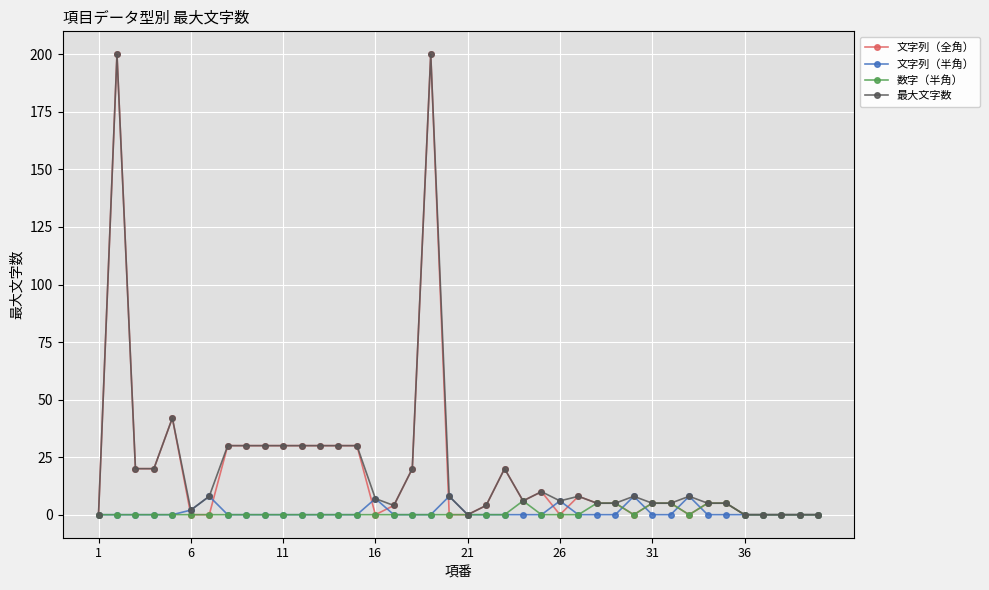

Reading right to left, what are all the values shown in this chart?

文字列（全角）: 0	0	0	0	0	5	5	0	5	5	0	5	5	8	0	10	6	20	4	0	0	200	20	4	0	30	30	30	30	30	30	30	30	0	0	42	20	20	200	0
文字列（半角）: 0	0	0	0	0	0	0	8	0	0	8	0	0	0	6	0	0	0	0	0	8	0	0	0	7	0	0	0	0	0	0	0	0	8	2	0	0	0	0	0
数字（半角）: 0	0	0	0	0	5	5	0	5	5	0	5	5	0	0	0	6	0	0	0	0	0	0	0	0	0	0	0	0	0	0	0	0	0	0	0	0	0	0	0
最大文字数: 0	0	0	0	0	5	5	8	5	5	8	5	5	8	6	10	6	20	4	0	8	200	20	4	7	30	30	30	30	30	30	30	30	8	2	42	20	20	200	0